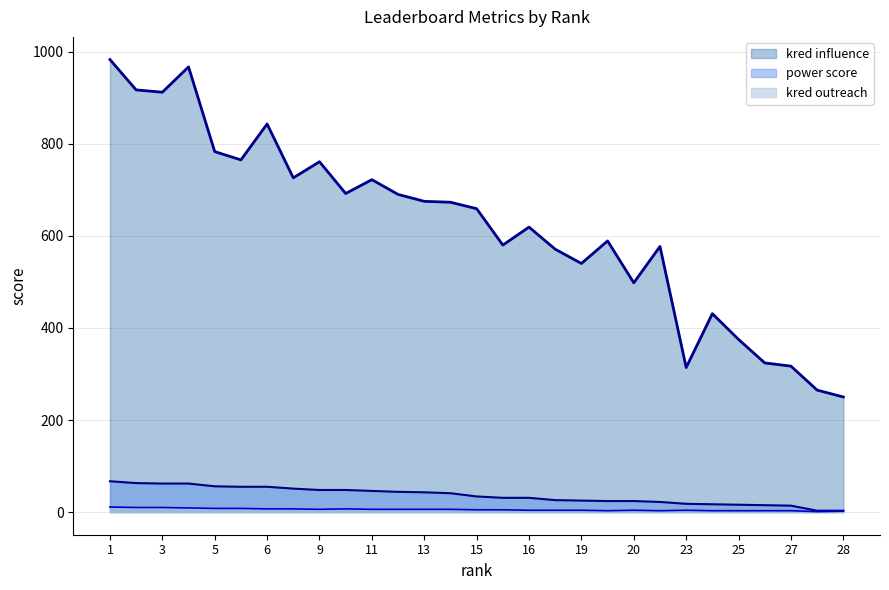

What is the maximum value shown in the chart?

983